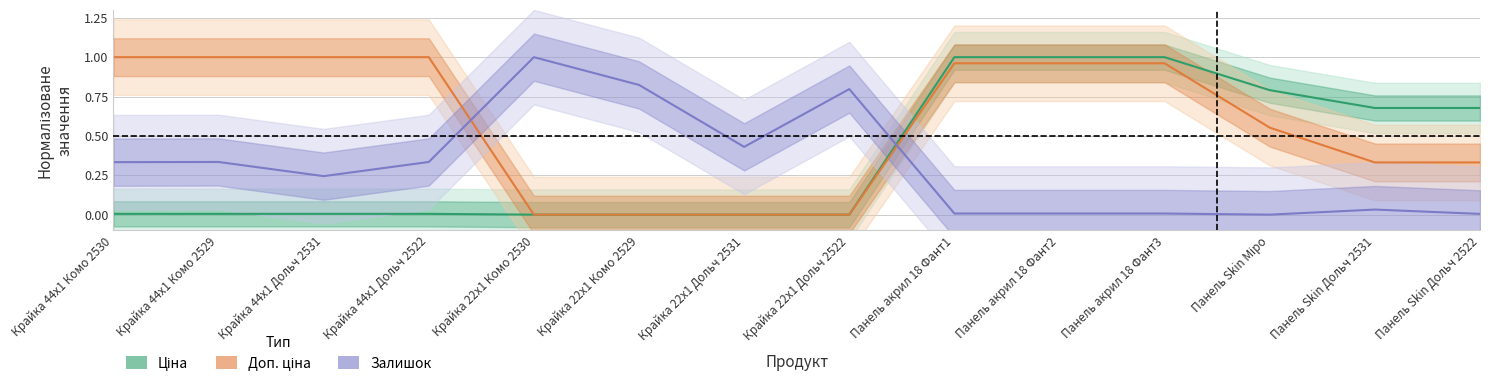

Rank the series by their maximum value, from highest to lowest.

Ціна, Доп. ціна, Залишок